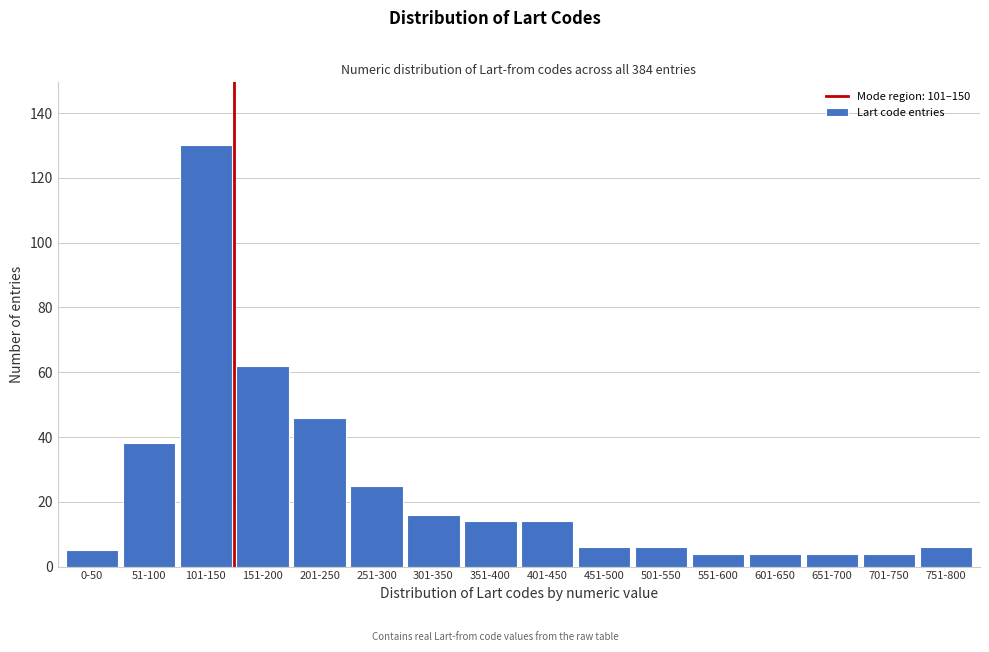

Reading left to right, transcribe all the data shown in this chart.

5	38	130	62	46	25	16	14	14	6	6	4	4	4	4	6